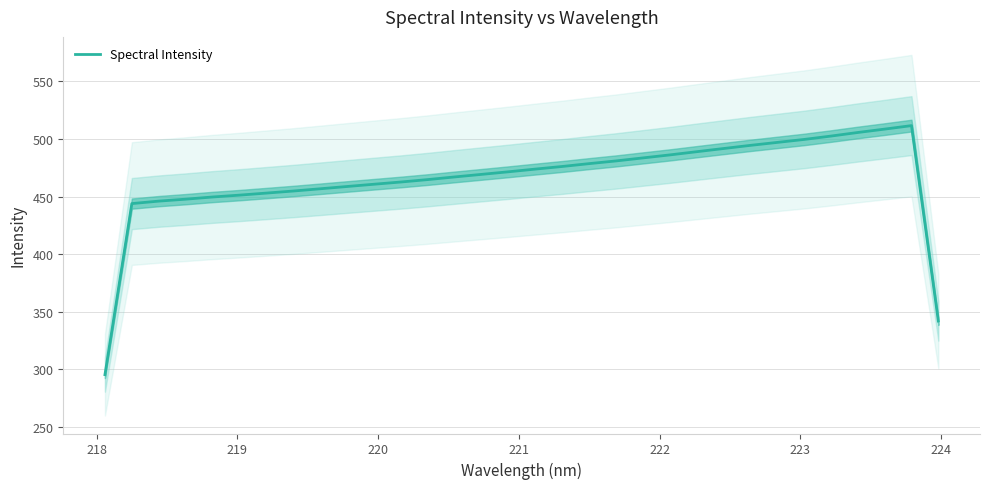

What is the value of the 28th point from the left?

502.5